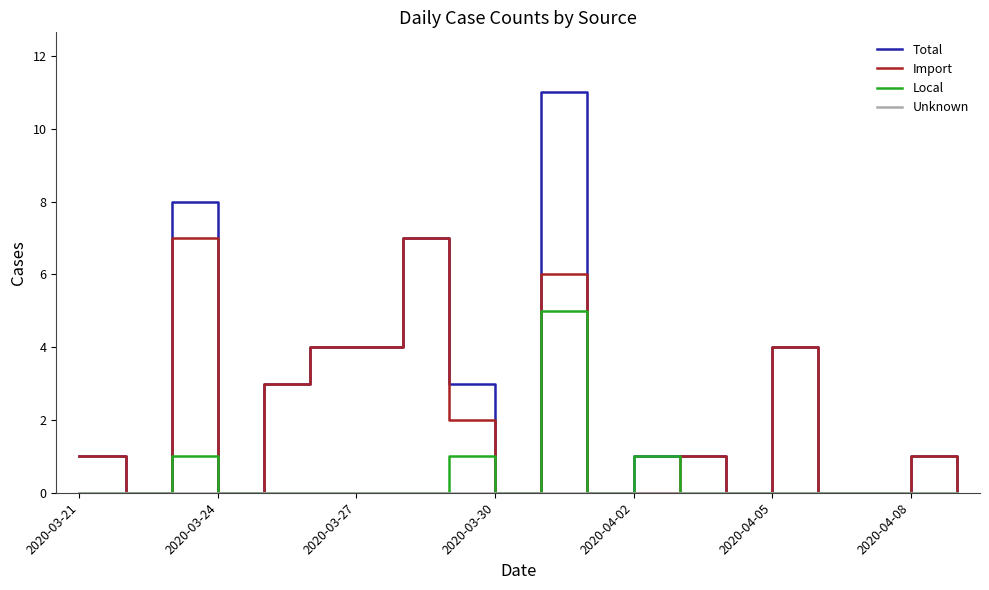

Which series has the largest range (max minus min)?

Total